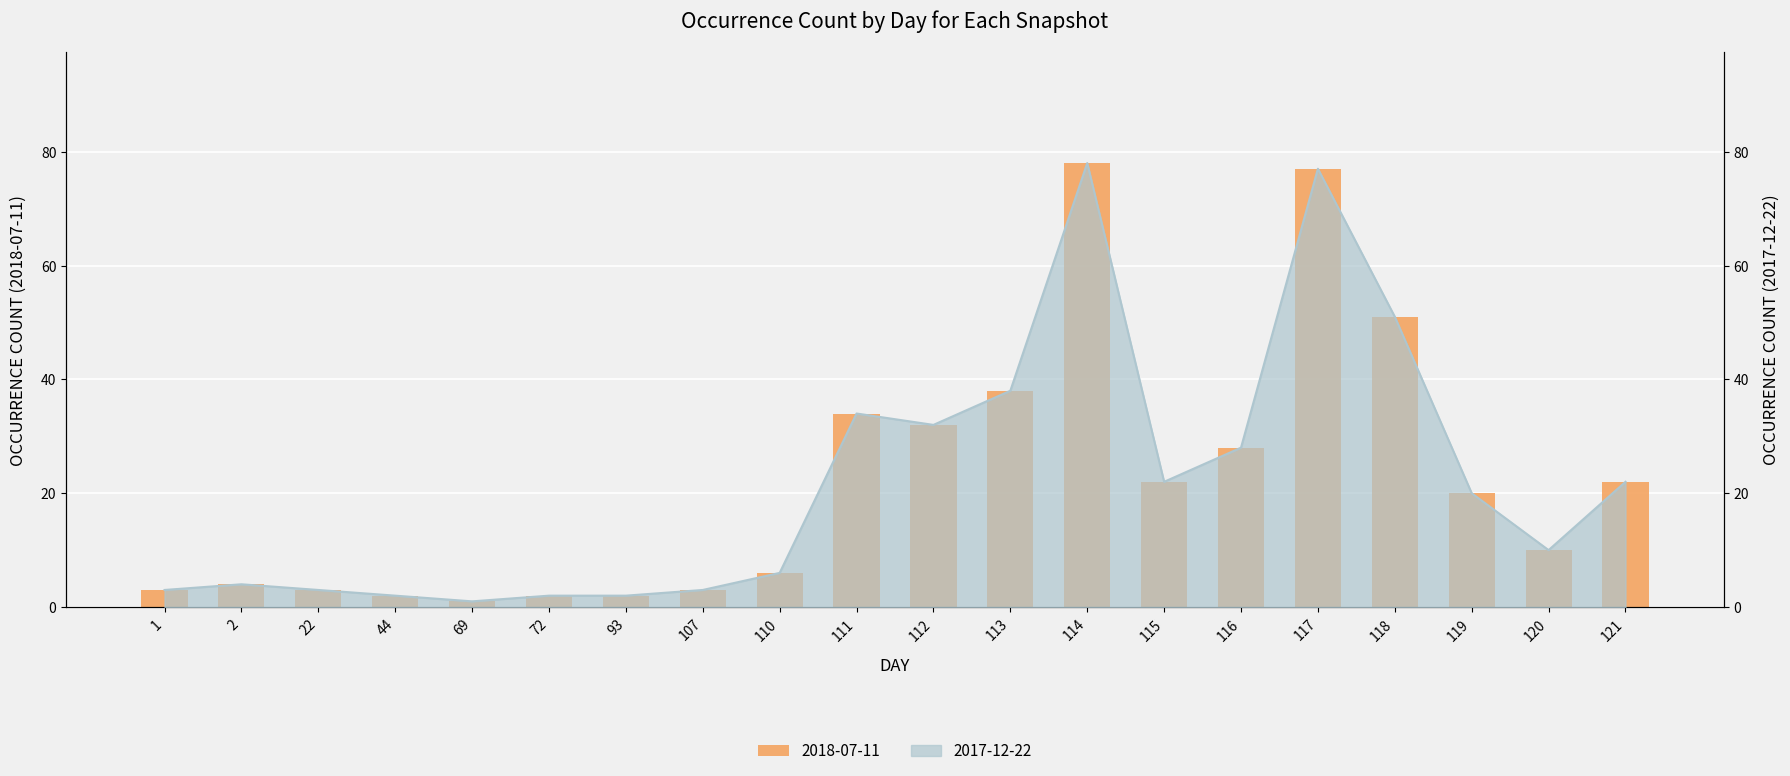

What are all the series names shown in the legend?

2018-07-11, 2017-12-22